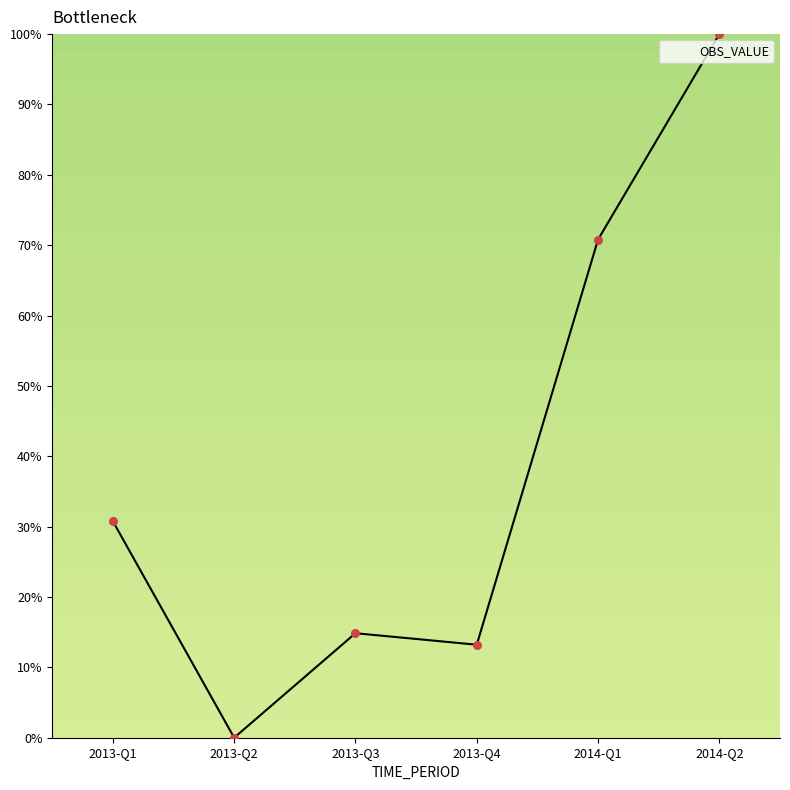

What is the change in value from 2013-Q2 to 2014-Q1?

+70.8